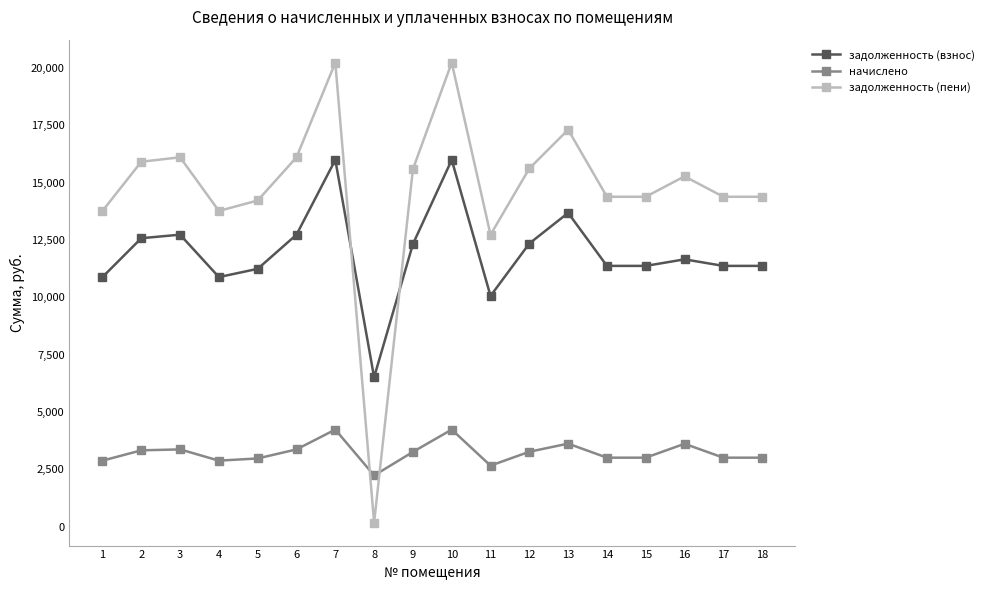

What is the lowest value of the задолженность (взнос) series?

6520.9